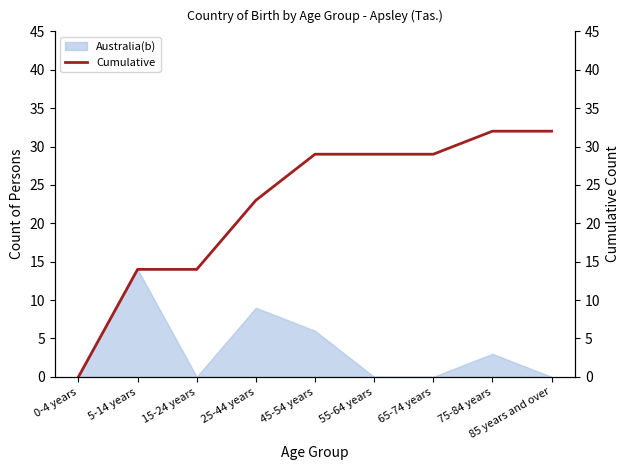

At which label is the value closest to 16?

5-14 years